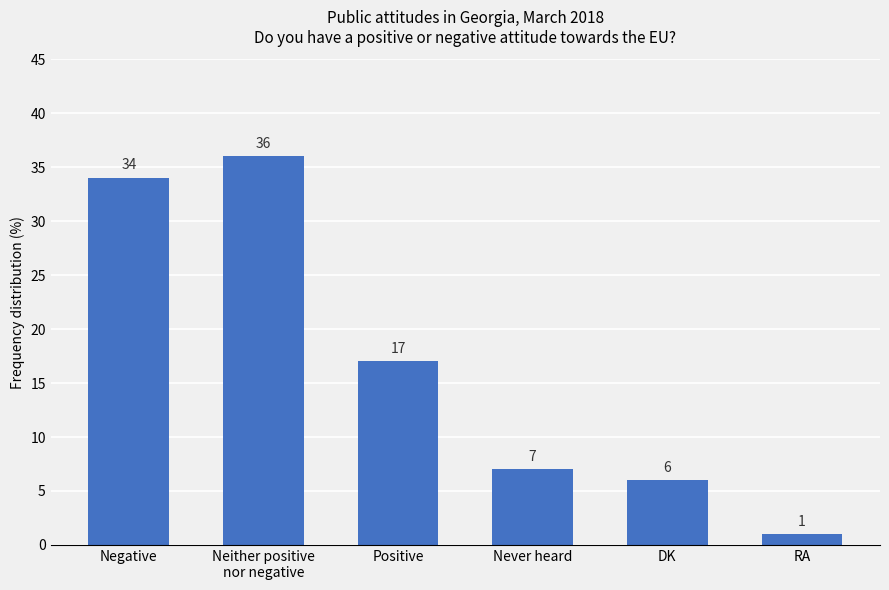

Where is the data nearest to the value 18?

Positive